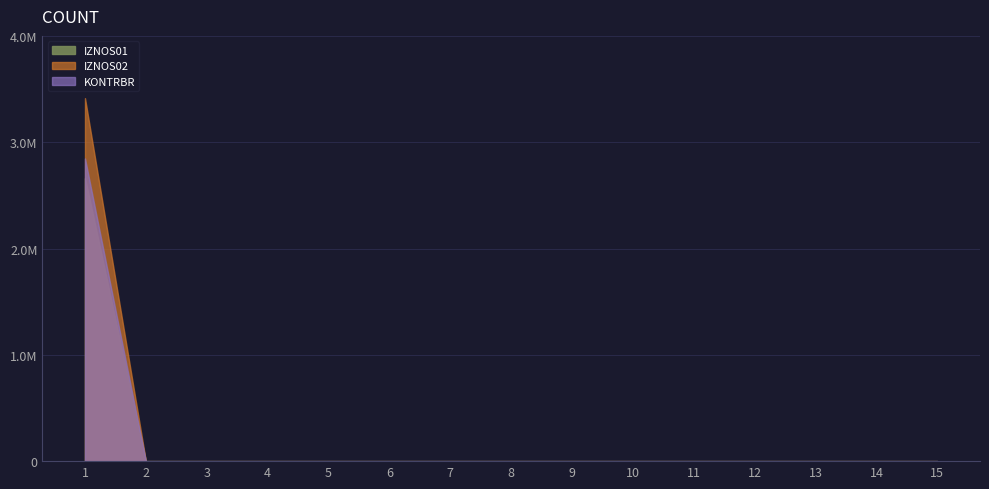

Which label corresponds to the largest value in the chart?

1